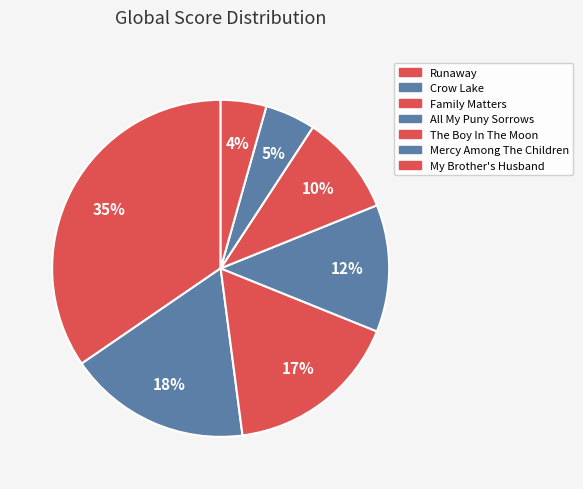

To the nearest percent, what is the difference between the My Brother's Husband and All My Puny Sorrows slice percentages?

8%